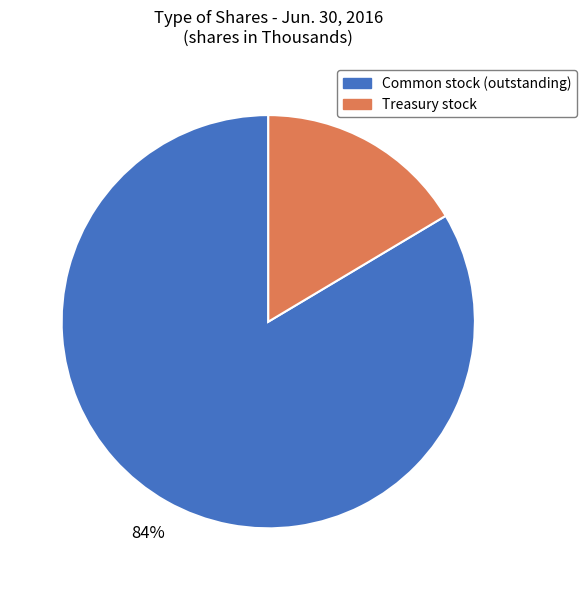

Between Treasury stock and Common stock (outstanding), which is larger?

Common stock (outstanding)